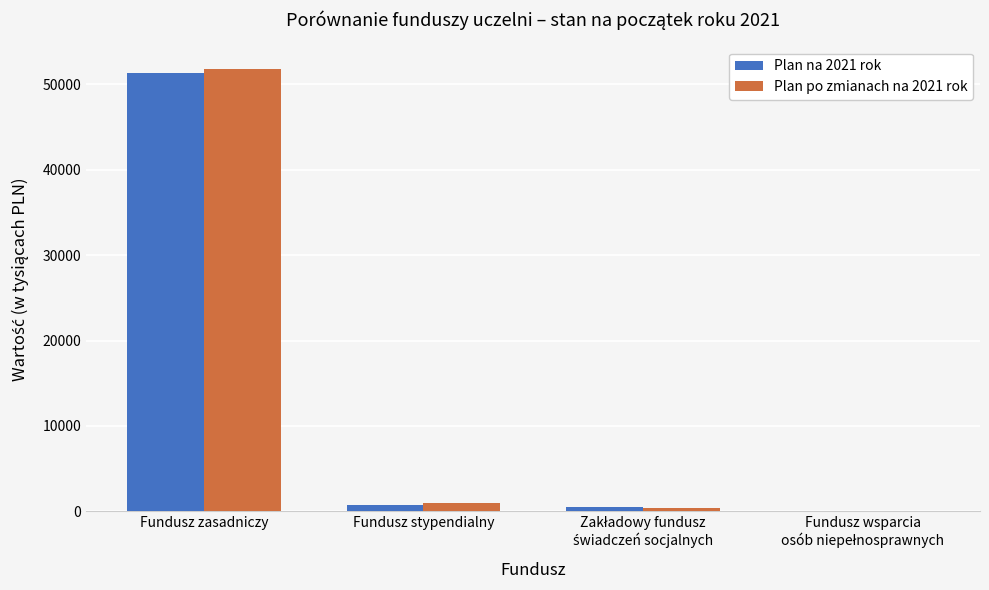

Does the chart contain stacked bars?

No